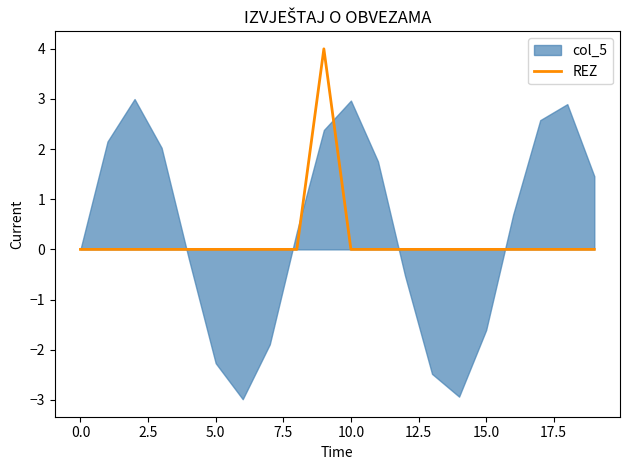

How many lines are shown in the chart?

1